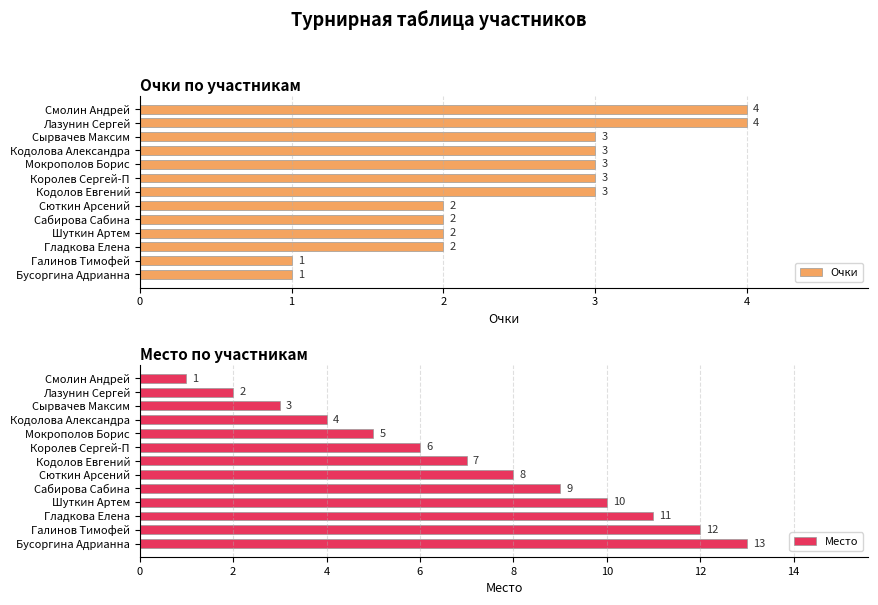

True or false: Очки has a value of 3 at Королев Сергей-П.

True